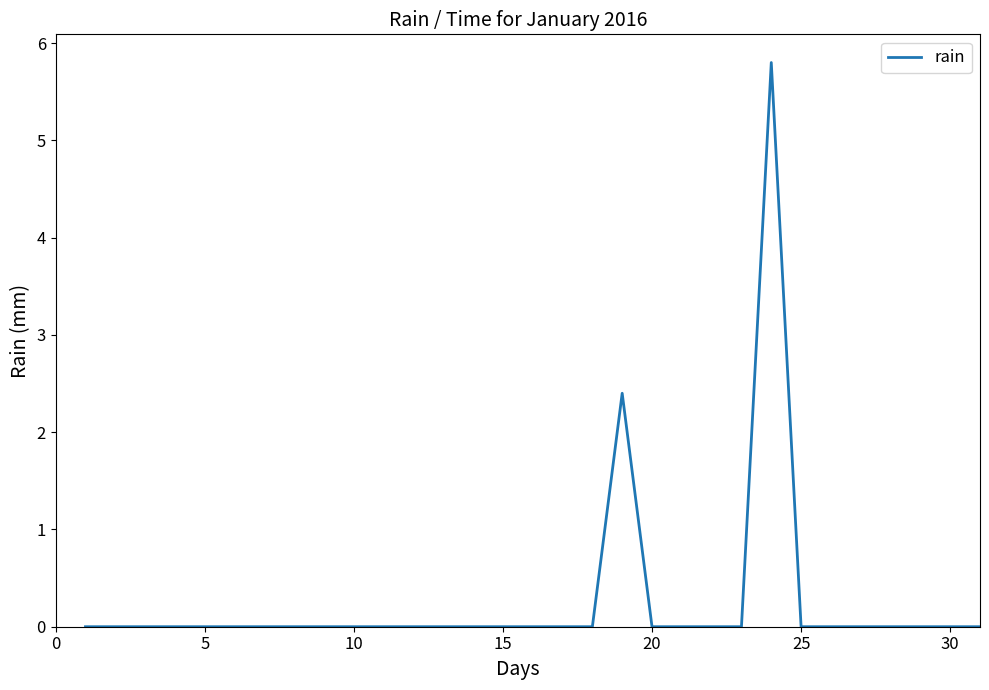

What is the maximum value shown in the chart?

5.8